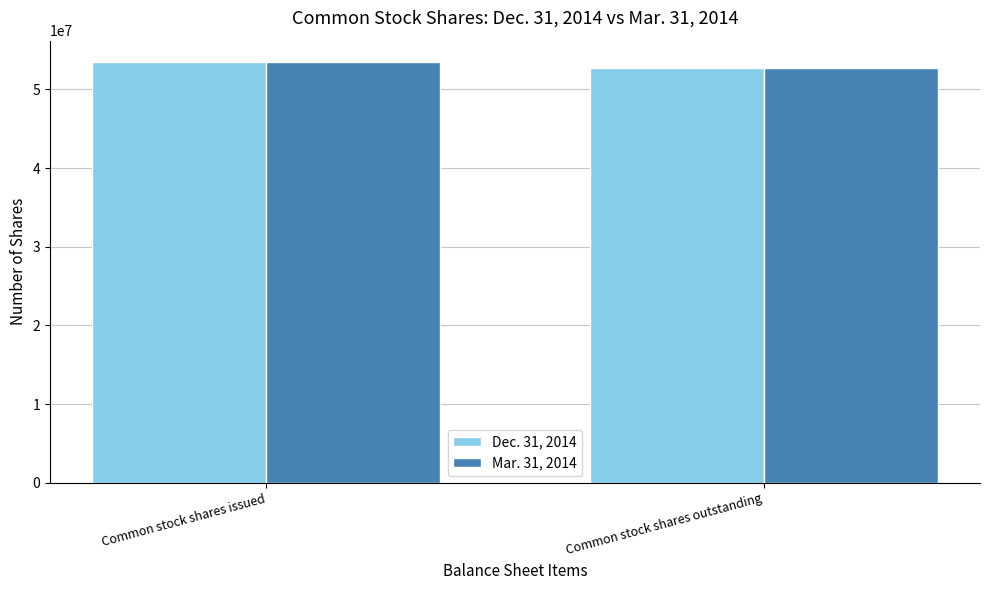

What is the sum of the Dec. 31, 2014 values at Common stock shares outstanding and Common stock shares issued?

106256632